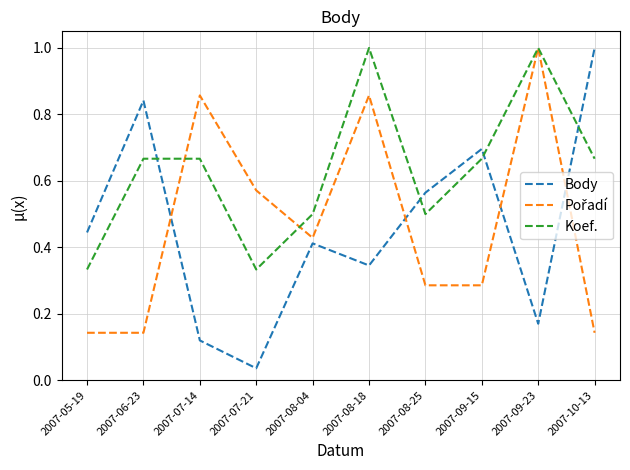

The Koef. series shows 0.3 at 2007-07-14. True or false?

False